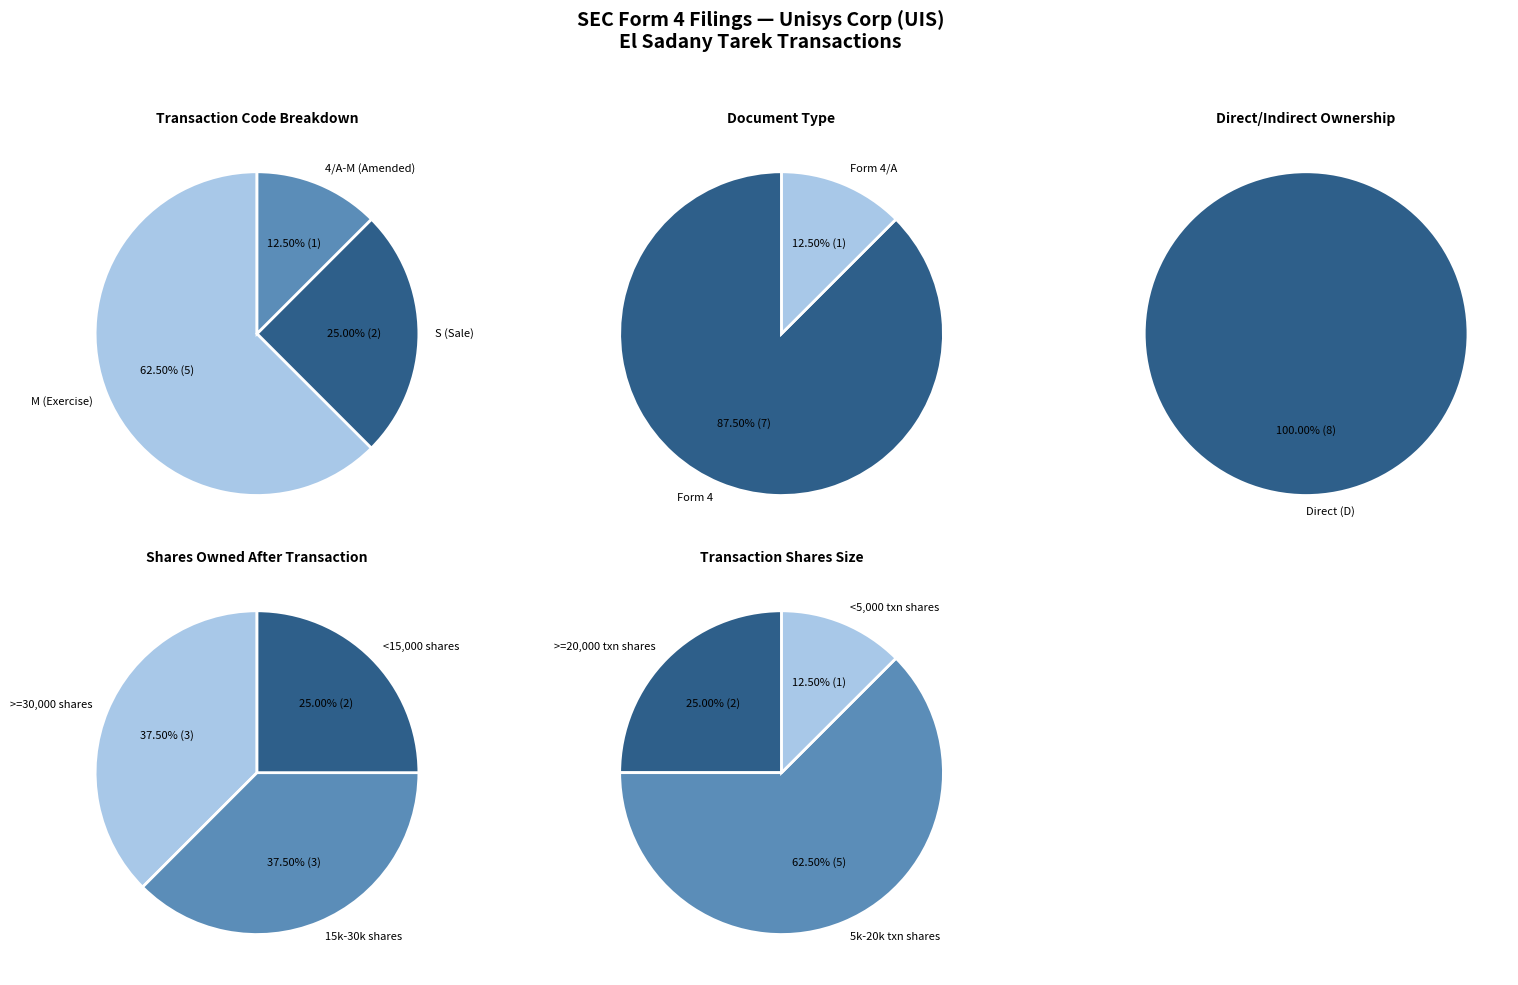

Between M and 4/A (M), which series saw the biggest shift?

Transaction Code